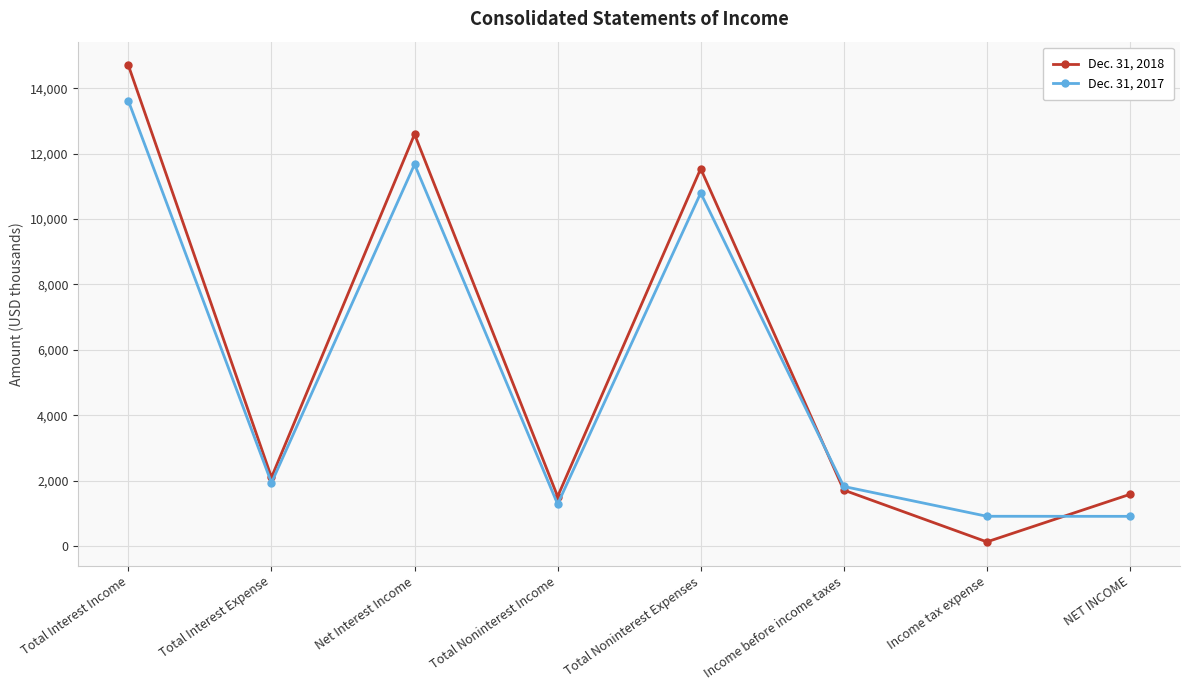

Count the number of data series in this chart.

2